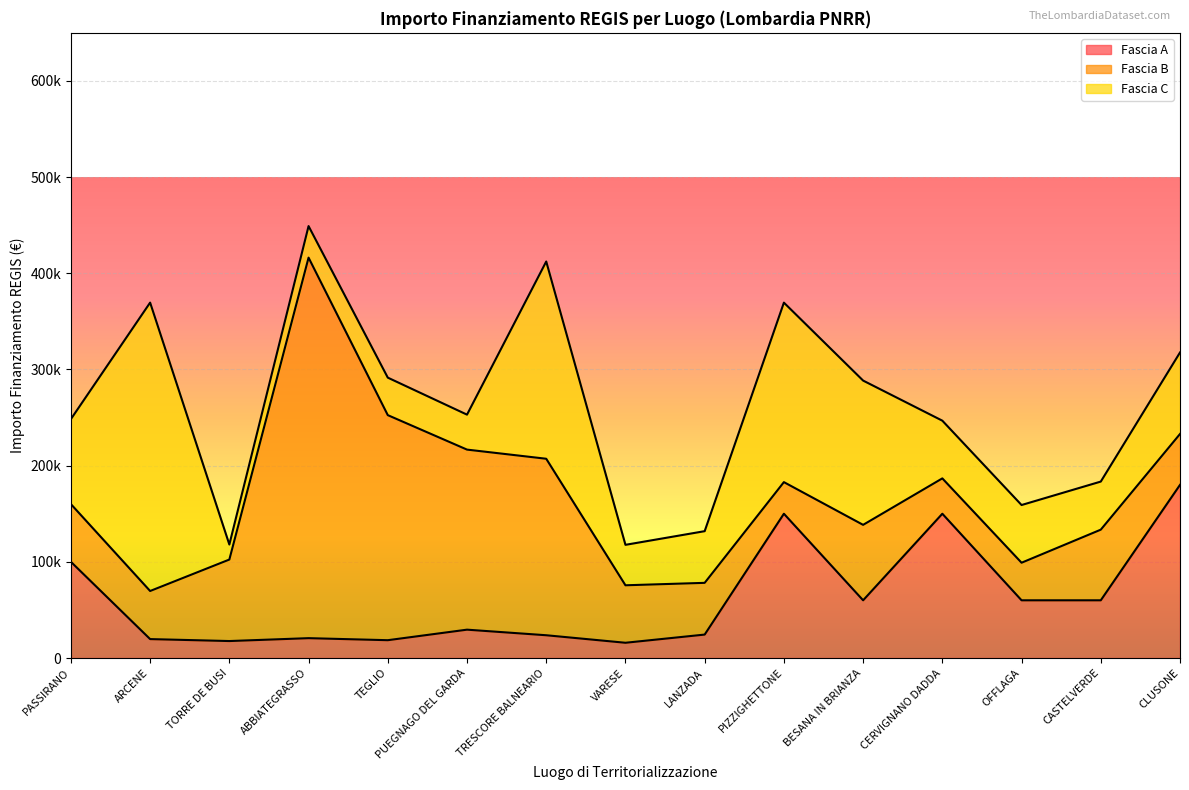

What position from the right is ARCENE?

14